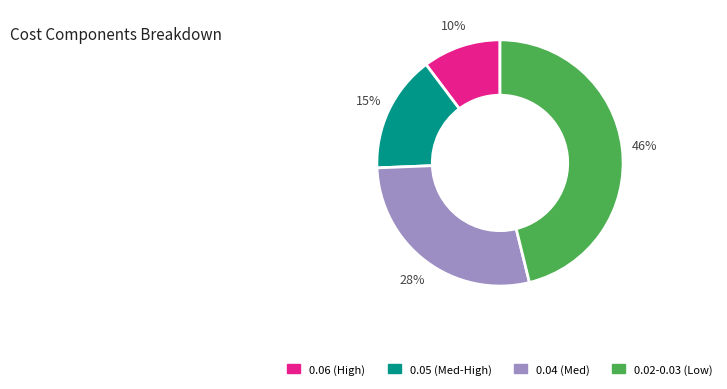

Does any single category account for the majority?

No